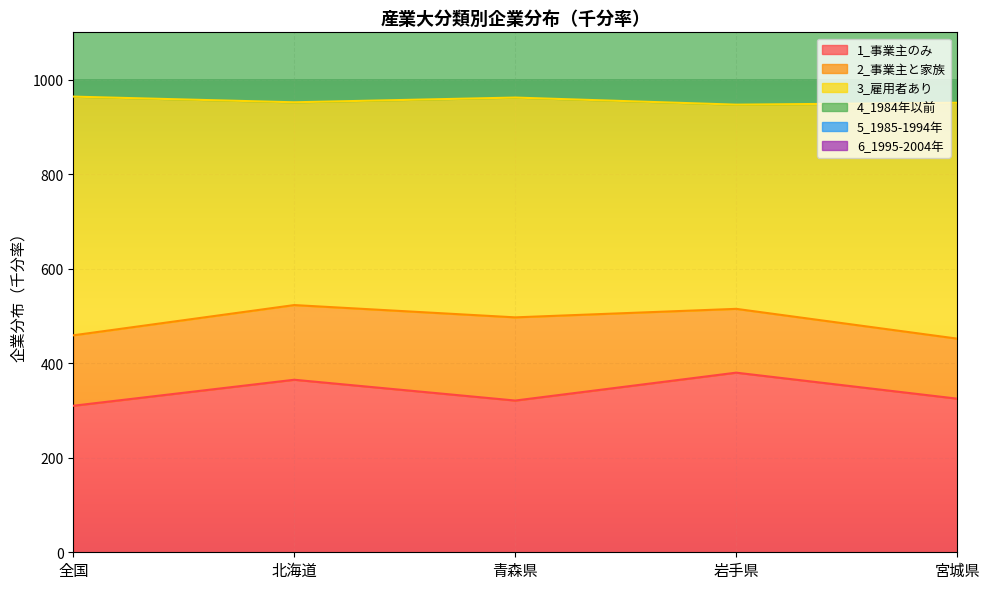

Where is 1_事業主のみ nearest to the value 345?

北海道